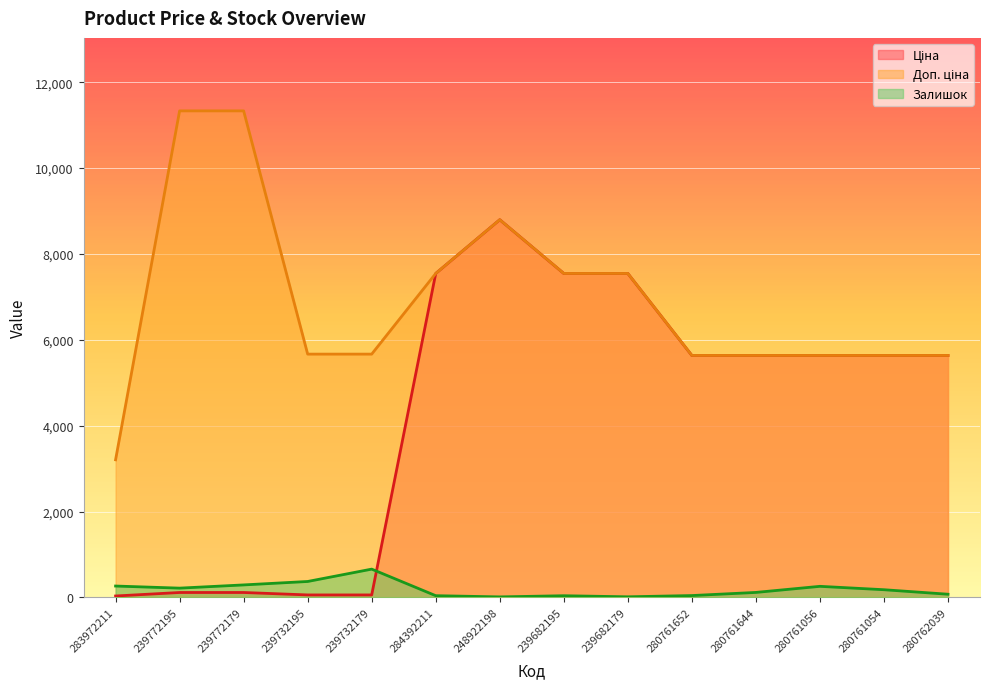

How many values in the Доп. ціна series exceed 5667?

6